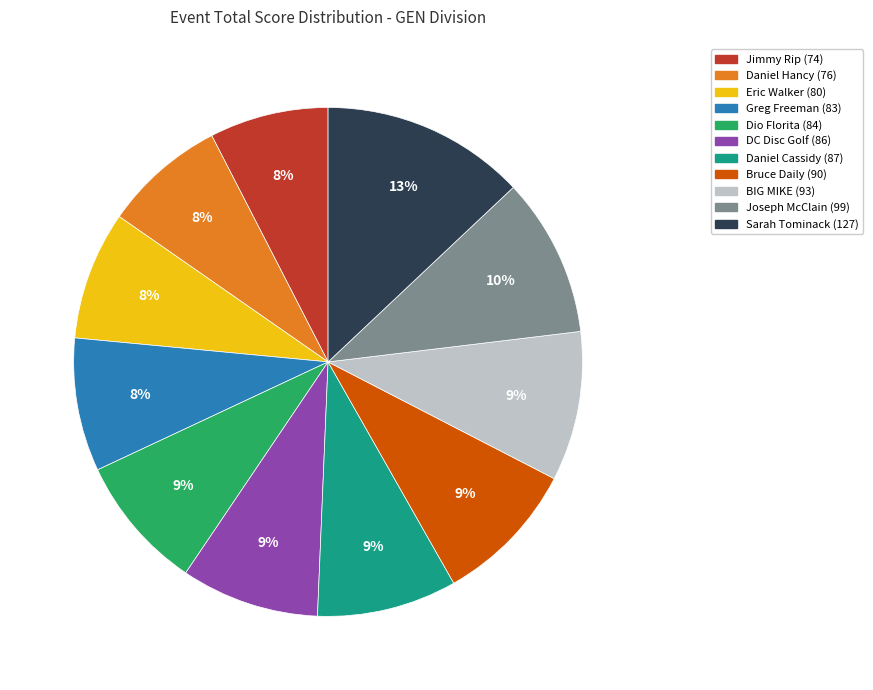

Does Joseph McClain represent more than half of the total?

No